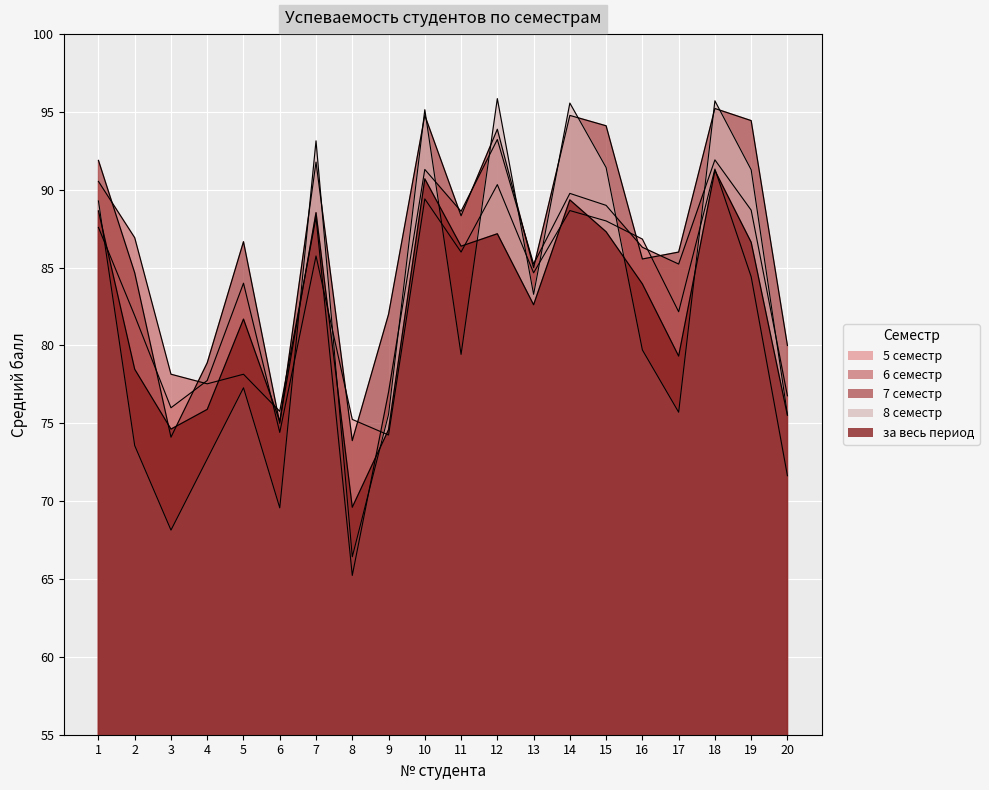

Reading left to right, what are all the values shown in this chart?

5 семестр: 1=87.6	2=81.9	3=76.0	4=77.8	5=84.0	6=74.4	7=85.8	8=75.2	9=74.2	10=89.4	11=86.0	12=90.3	13=84.7	14=88.7	15=88.0	16=86.8	17=82.2	18=91.3	19=84.4	20=71.6
6 семестр: 1=90.5	2=86.9	3=78.2	4=77.5	5=78.2	6=75.8	7=88.2	8=65.2	9=77.0	10=91.3	11=88.6	12=93.2	13=85.2	14=89.8	15=89.0	16=86.3	17=85.2	18=91.9	19=88.7	20=76.8
7 семестр: 1=91.9	2=84.7	3=74.1	4=78.9	5=86.7	6=75.0	7=91.8	8=73.9	9=82.0	10=94.8	11=88.3	12=93.9	13=85.0	14=94.8	15=94.1	16=85.6	17=86.0	18=95.2	19=94.4	20=80.0
8 семестр: 1=89.3	2=73.6	3=68.1	4=72.7	5=77.3	6=69.6	7=93.1	8=66.4	9=75.6	10=95.1	11=79.4	12=95.9	13=83.3	14=95.6	15=91.4	16=79.7	17=75.7	18=95.7	19=91.3	20=75.6
за весь период: 1=88.6	2=78.5	3=74.6	4=75.9	5=81.7	6=75.1	7=88.5	8=69.6	9=74.6	10=90.7	11=86.4	12=87.2	13=82.6	14=89.4	15=87.3	16=84.0	17=79.3	18=91.2	19=86.6	20=75.5